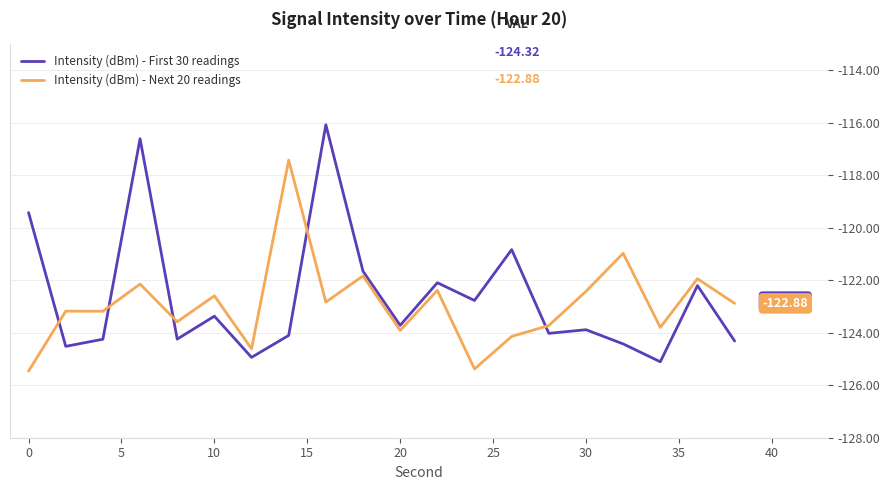

After their last crossing, which series has the higher values: Intensity (dBm) - First 30 readings or Intensity (dBm) - Next 20 readings?

Intensity (dBm) - Next 20 readings